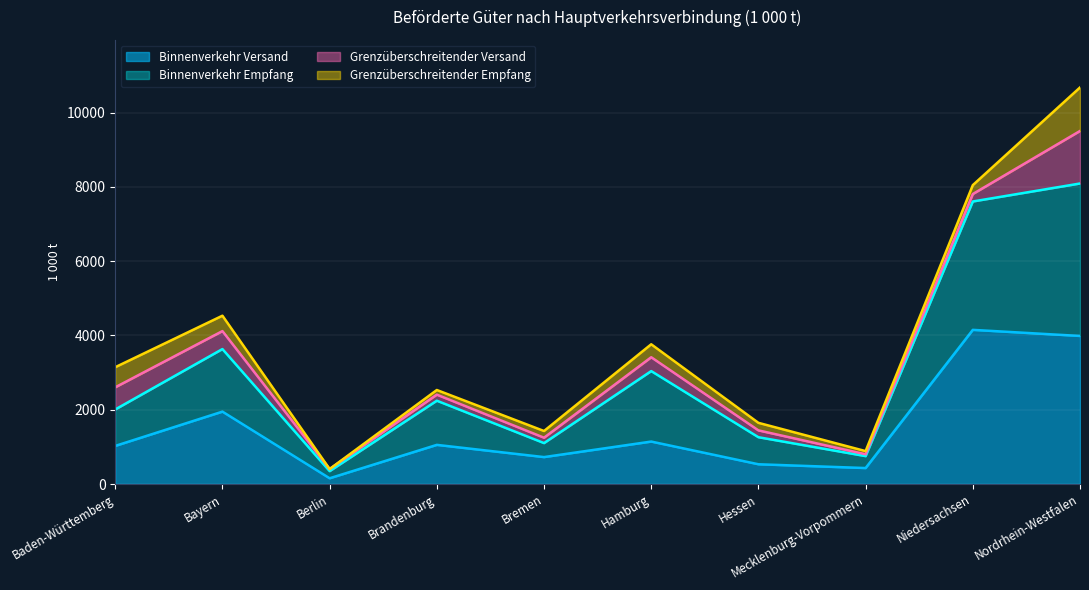

Which category has the lowest value in the Binnenverkehr Versand series?

Berlin